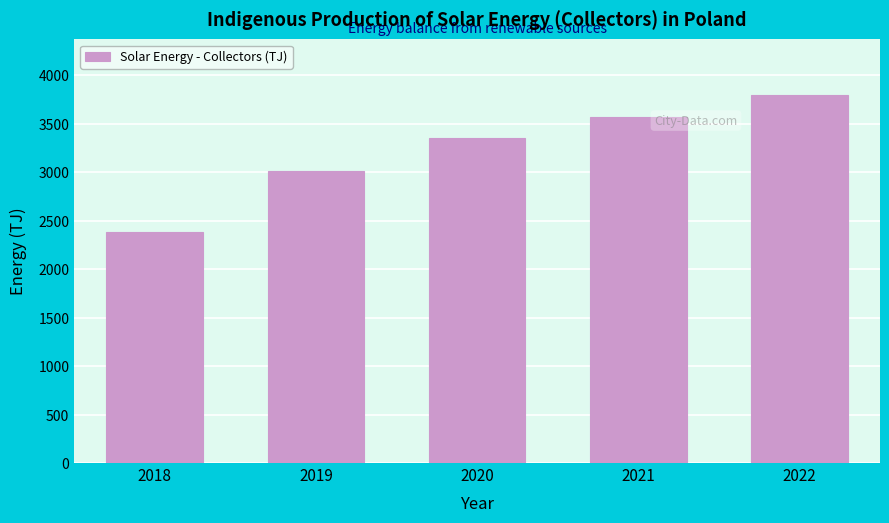

Reading left to right, extract all data points from this chart.

2018=2383.4	2019=3008.7	2020=3355.5	2021=3566.4	2022=3800.8